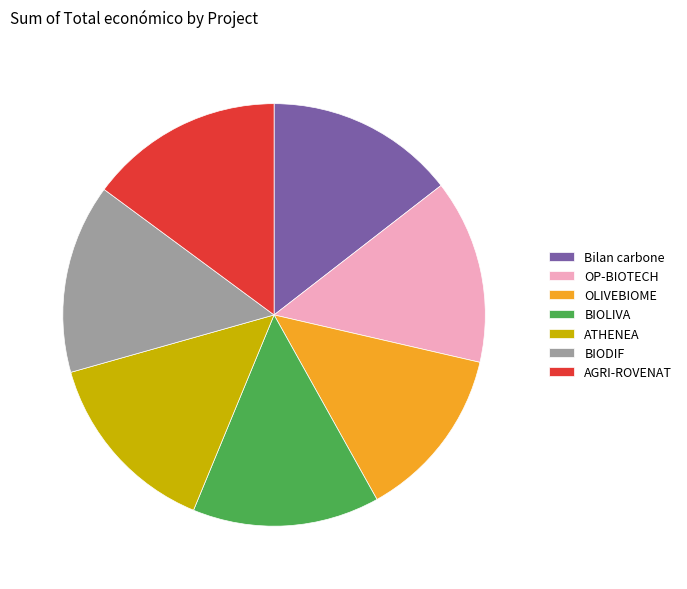

Which slice is the smallest?

OLIVEBIOME